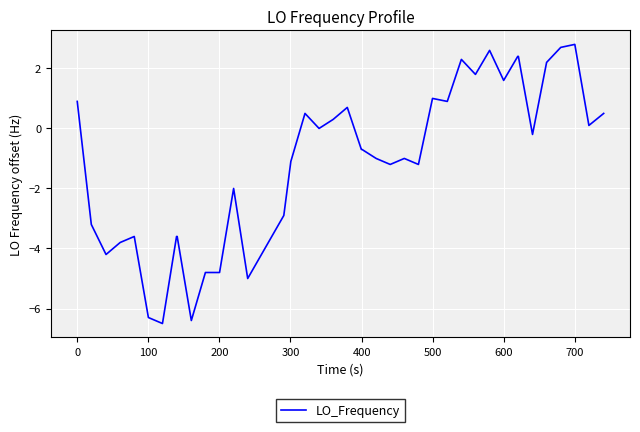

What is the greatest value displayed?

2.8